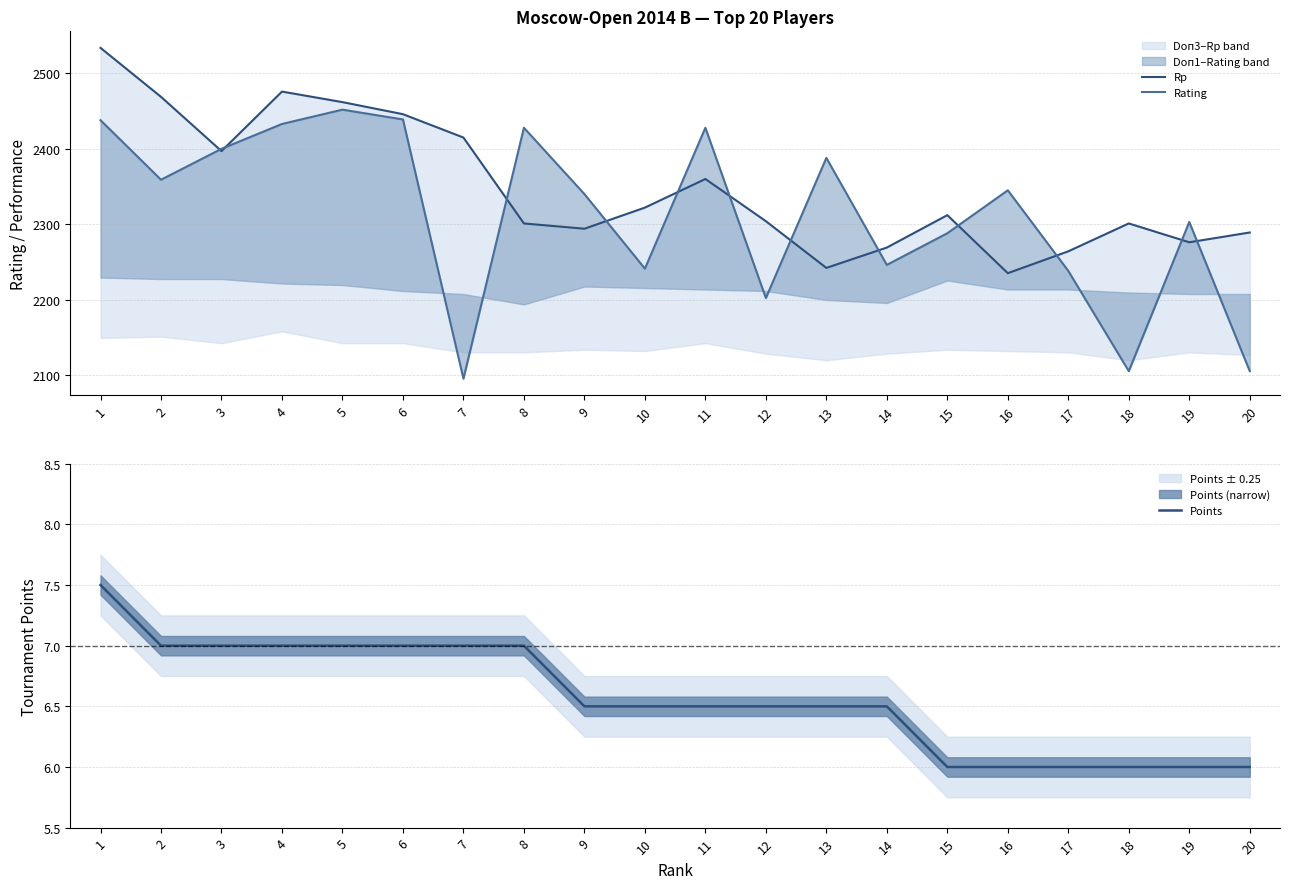

How many series are shown in this chart?

3